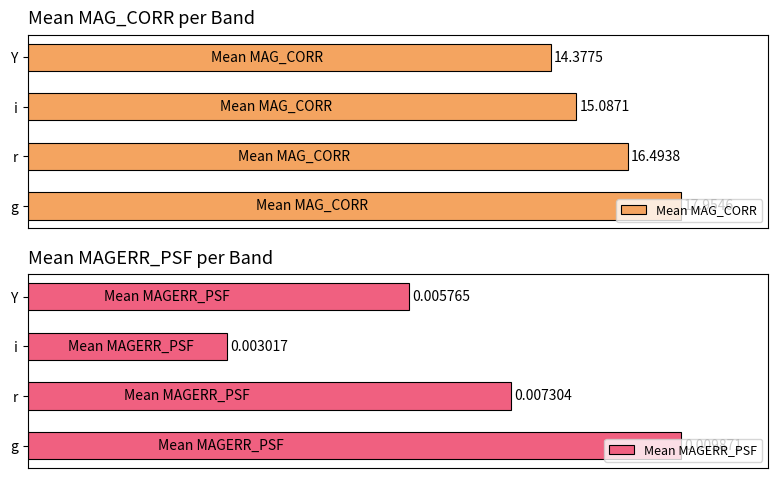

Rank the categories by Mean MAG_CORR value from highest to lowest.

g, r, i, Y